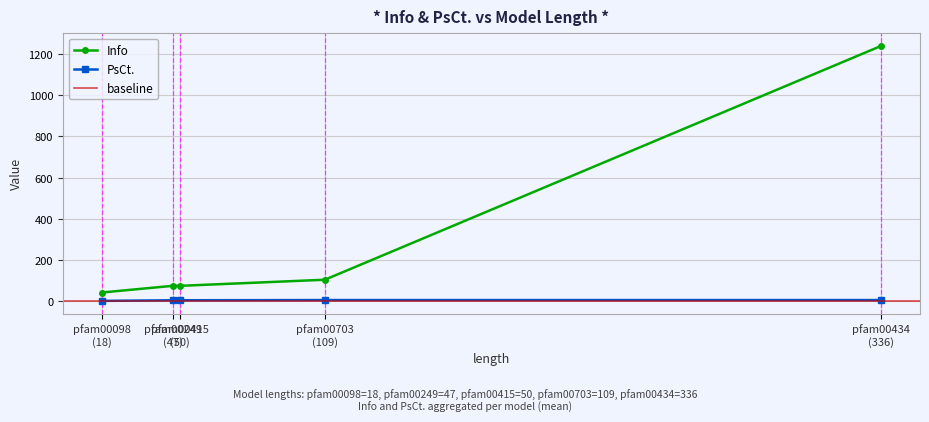

What is the approximate value of Info at 18?

43.5